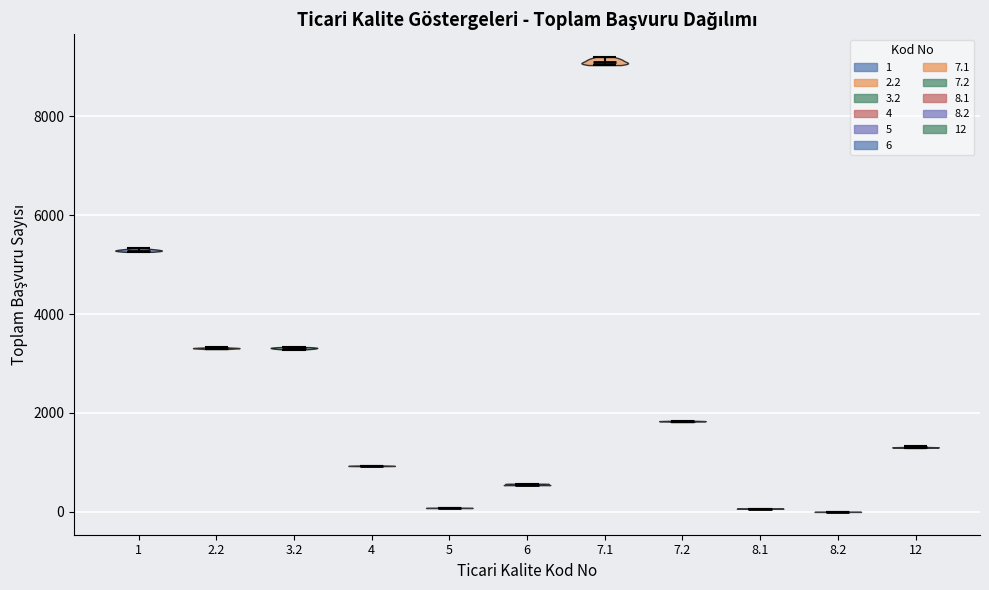

What is the lowest point the violin at x = 1 reaches on the y-axis? The values are not printed on the chart, so give them approximately, as read against the axis.

5200